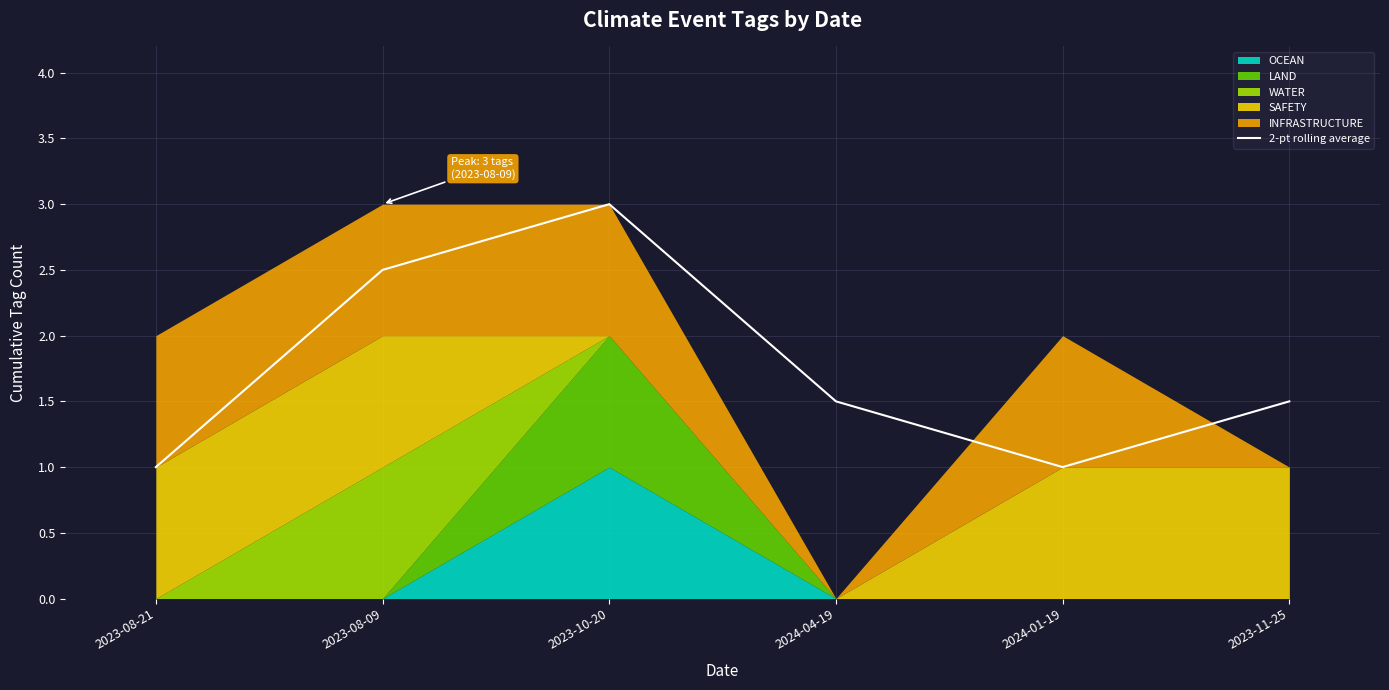

What is the label of the 2nd point from the left?

2023-08-09